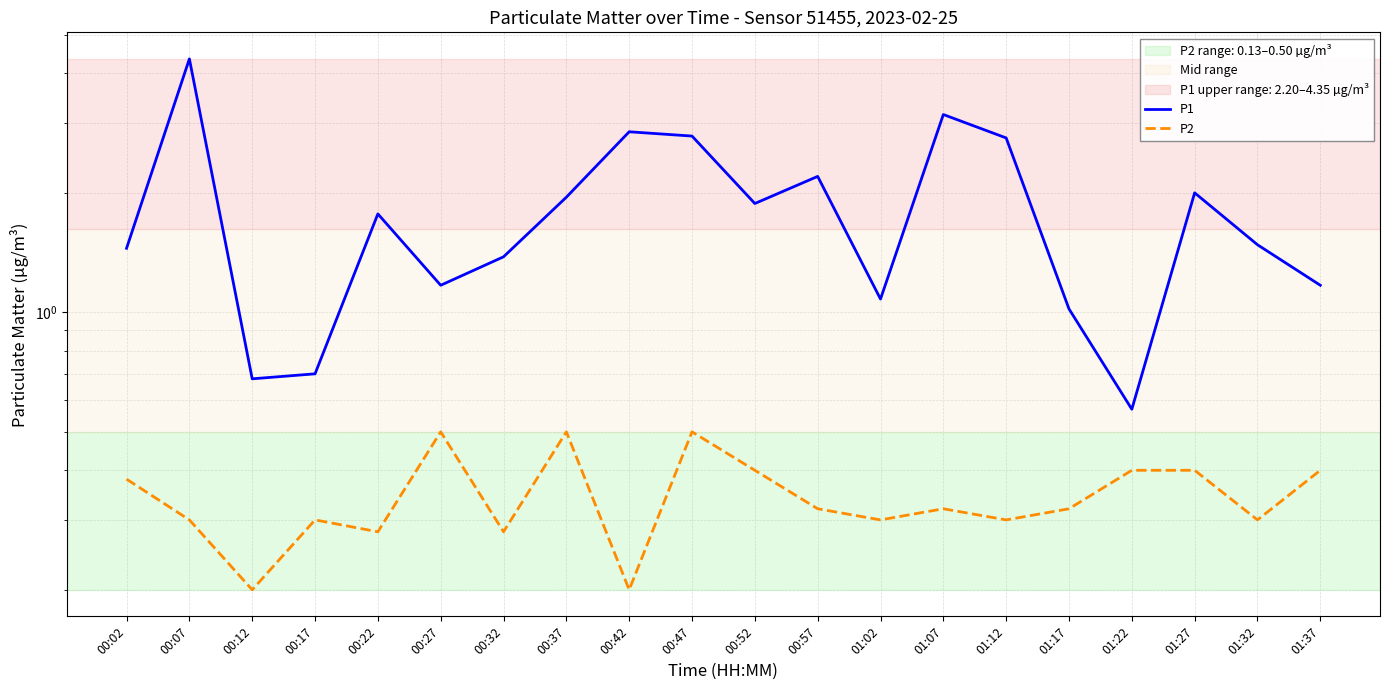

Read the P1 value at 00:47.

2.8